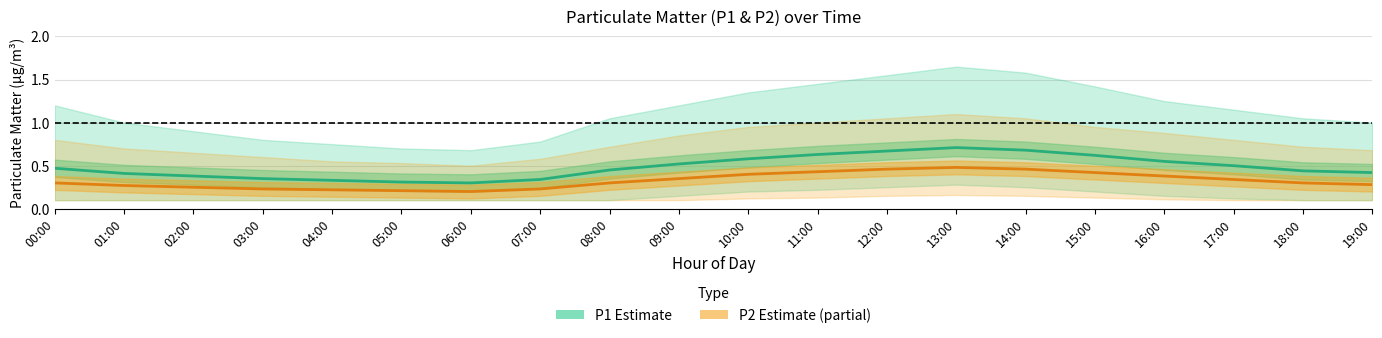

What is the approximate value of P2 (Partial Estimate) at 14:00?

0.5